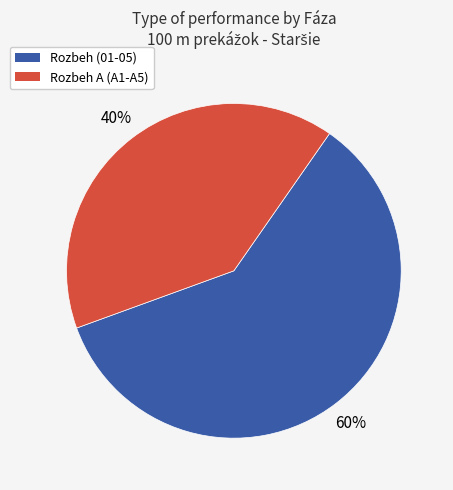

Does any single category account for the majority?

Yes